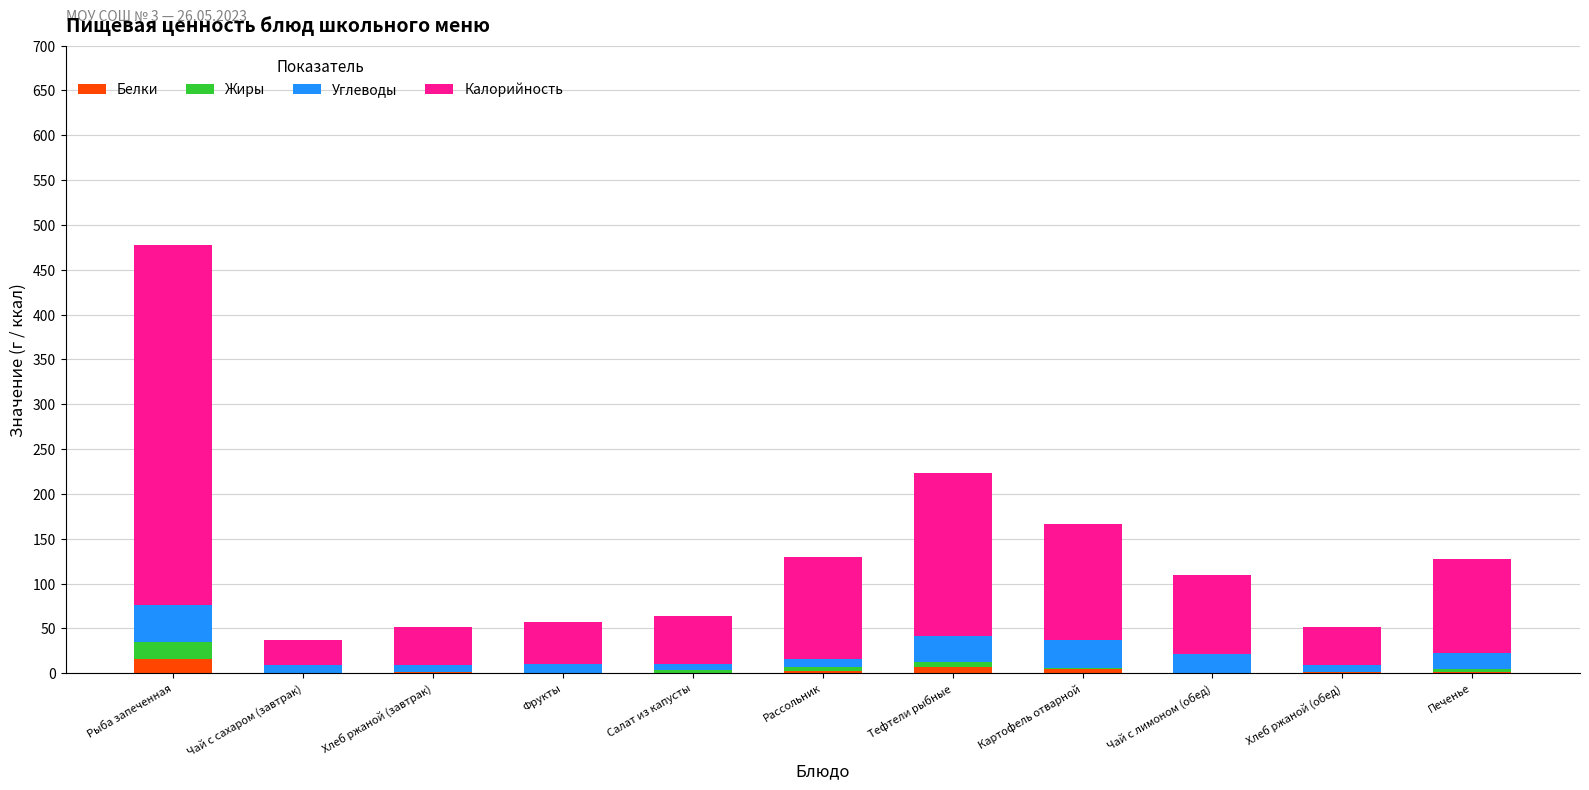

Are the bars horizontal?

No